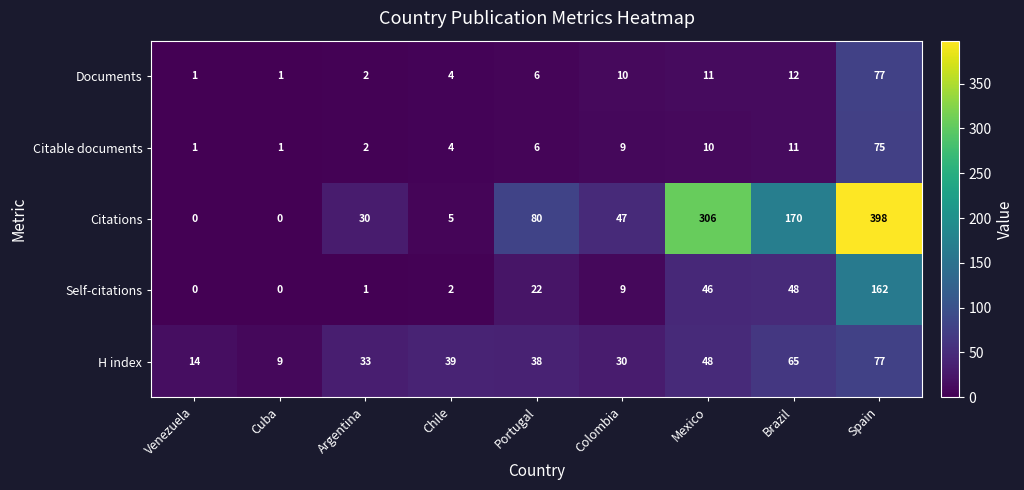

Which series has the largest total across all categories?

Citations